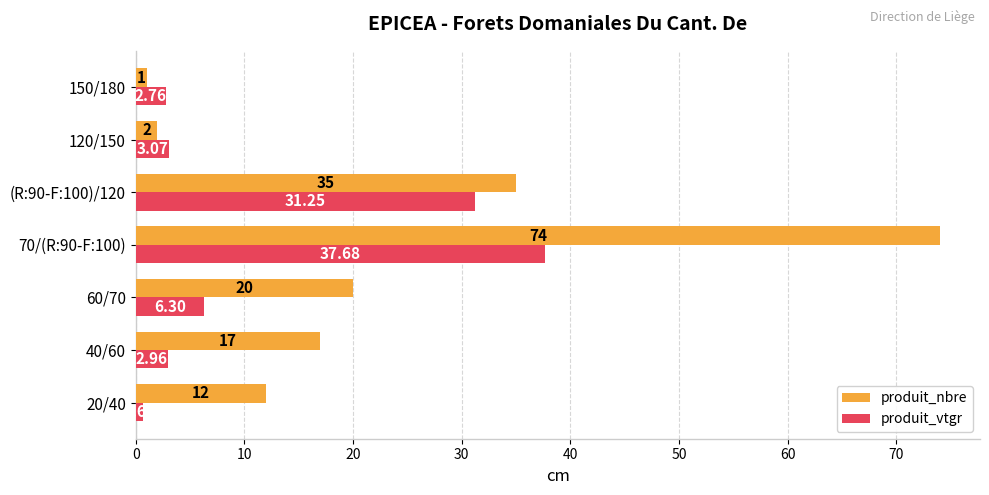

At how many categories does at least one series exceed 7?

5